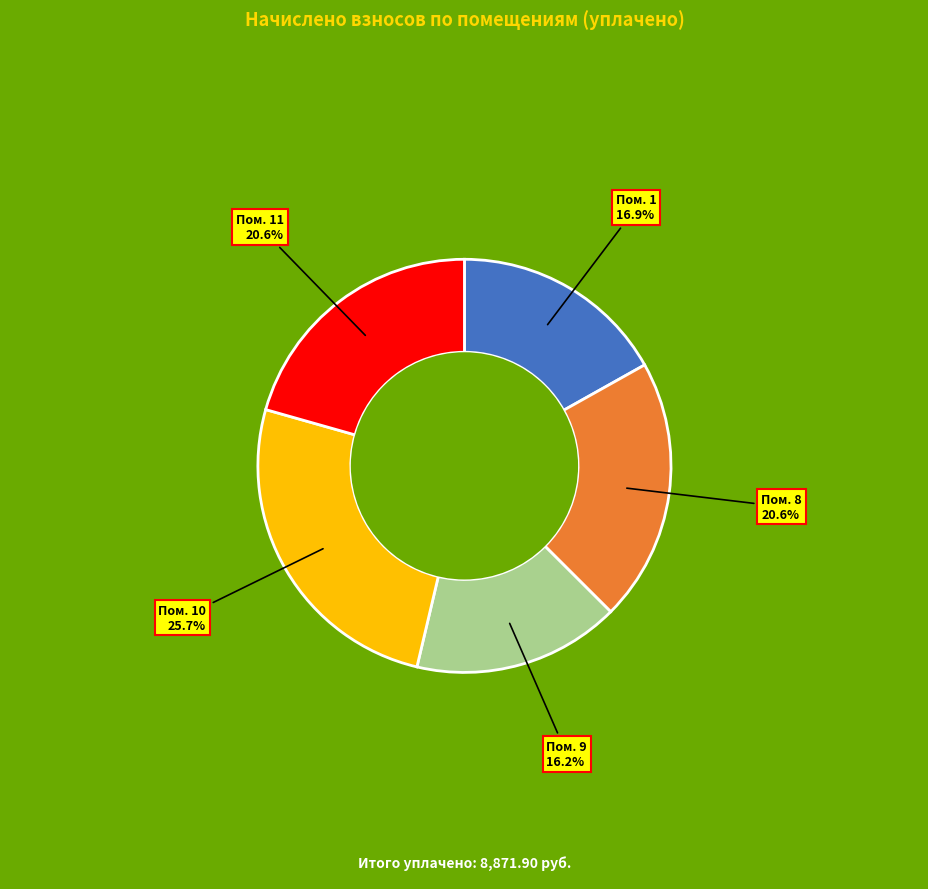

Is there any slice that represents more than half of the pie?

No